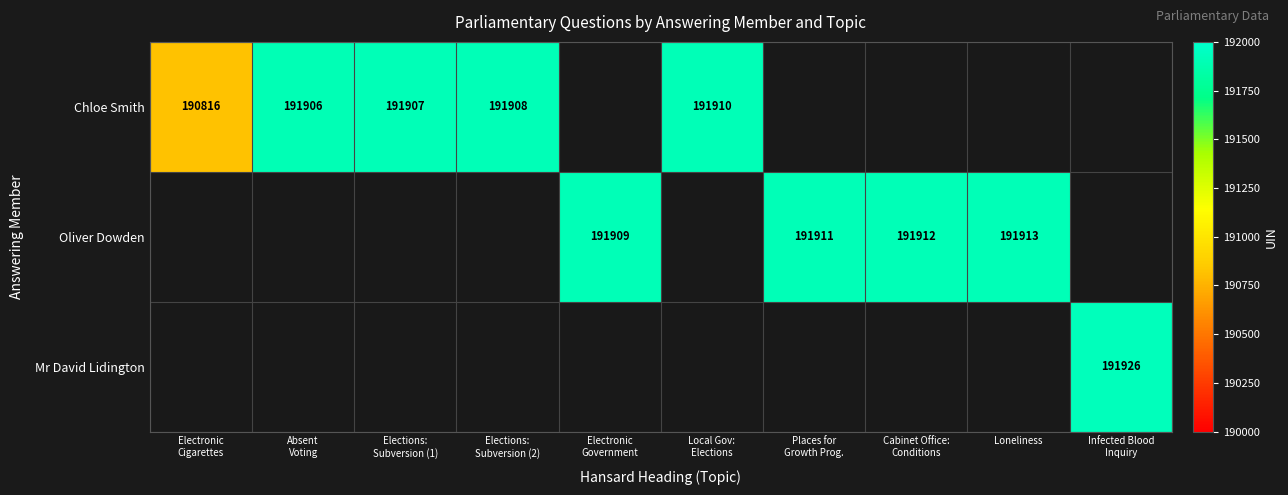

At how many categories does at least one series exceed 51851?

10